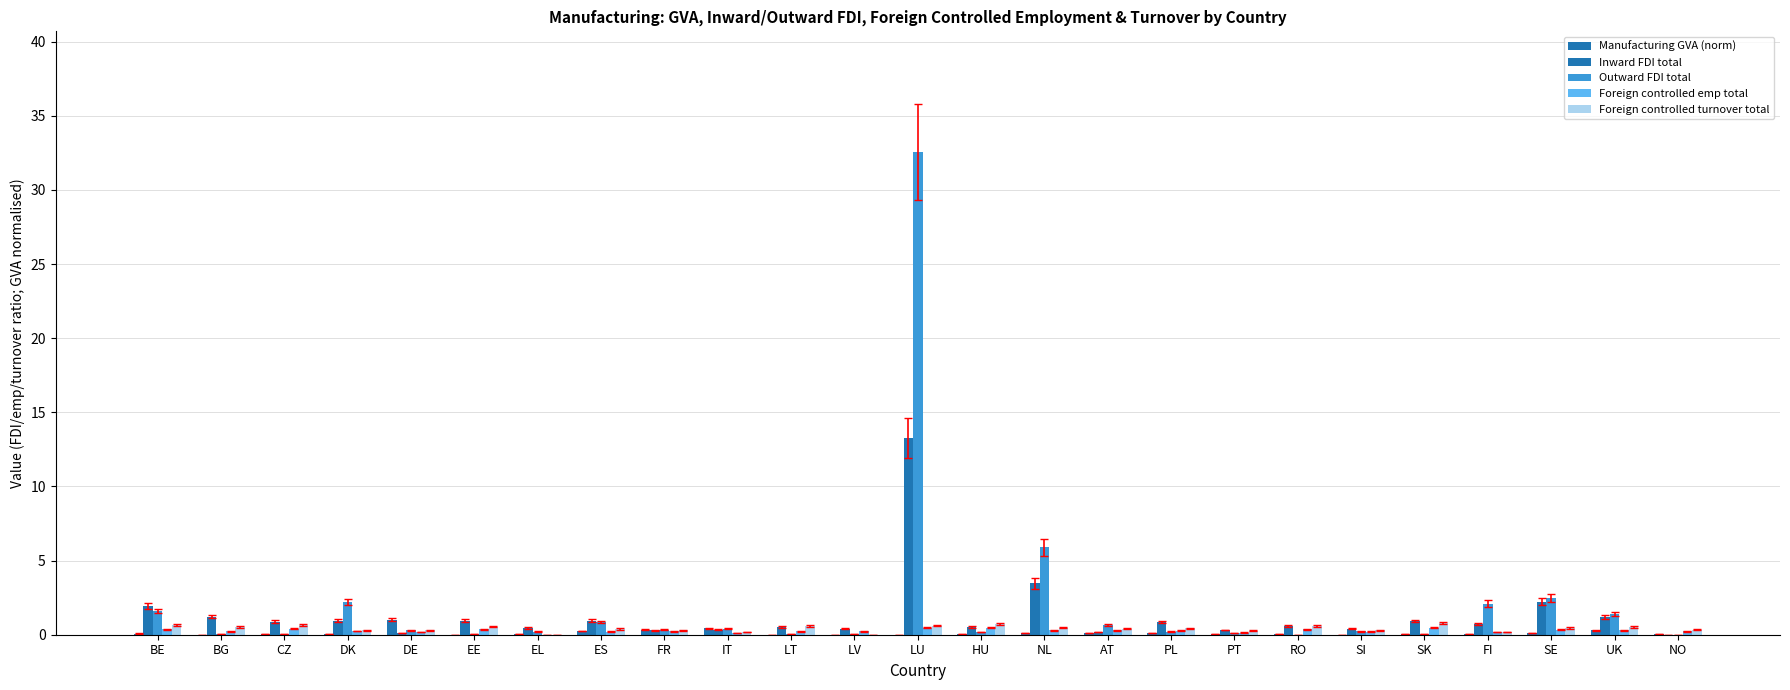

Does the chart contain stacked bars?

No